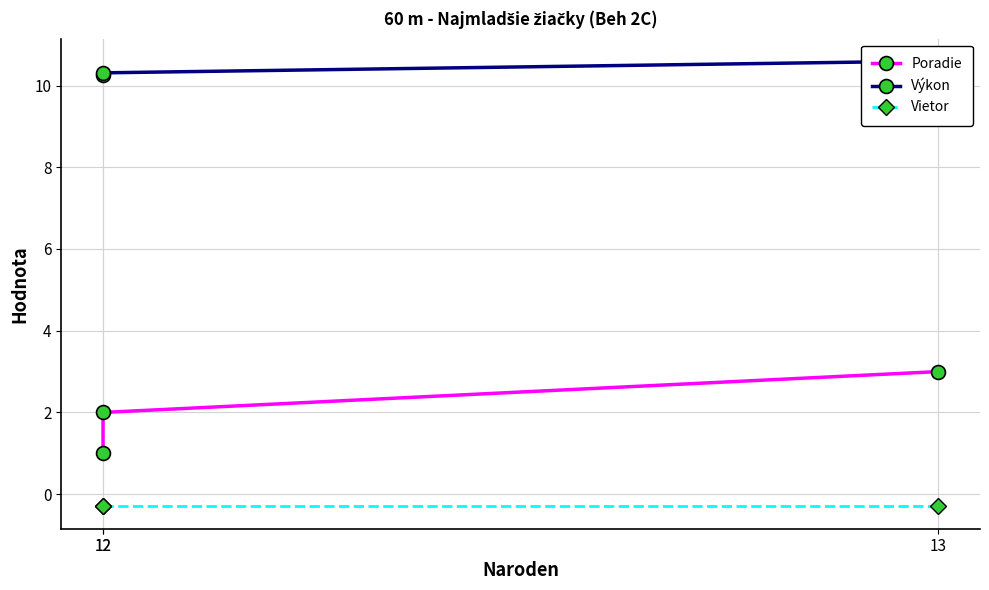

Reading left to right, what are all the values shown in this chart?

Poradie: 12=1.0	12=2.0	13=3.0
Výkon: 12=10.2	12=10.3	13=10.6
Vietor: 12=-0.3	12=-0.3	13=-0.3